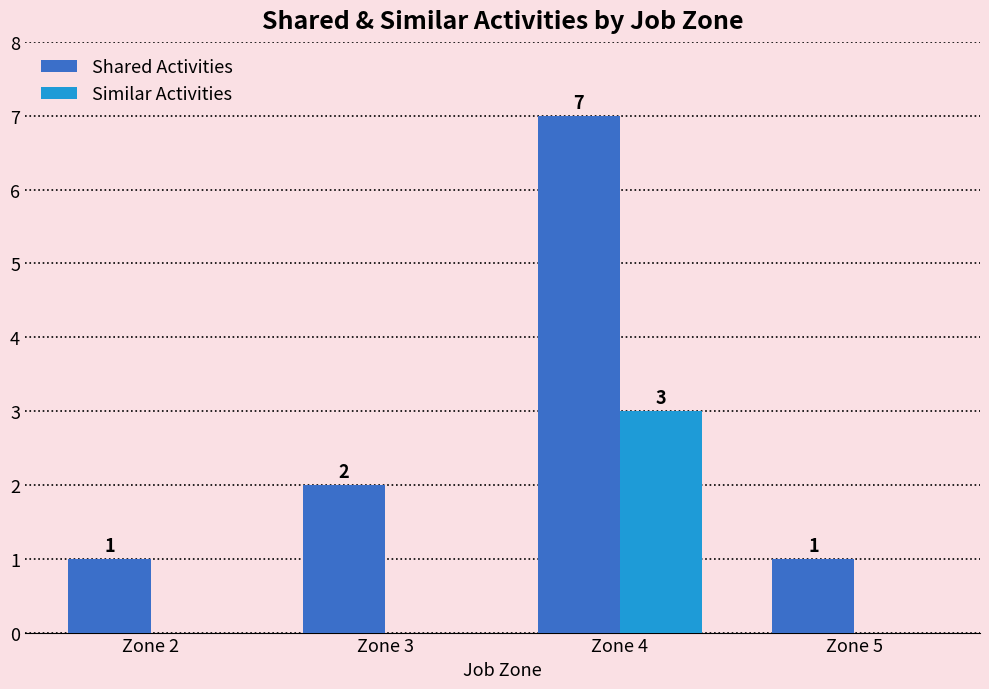

Which category has the highest value in the Similar Activities series?

Zone 4